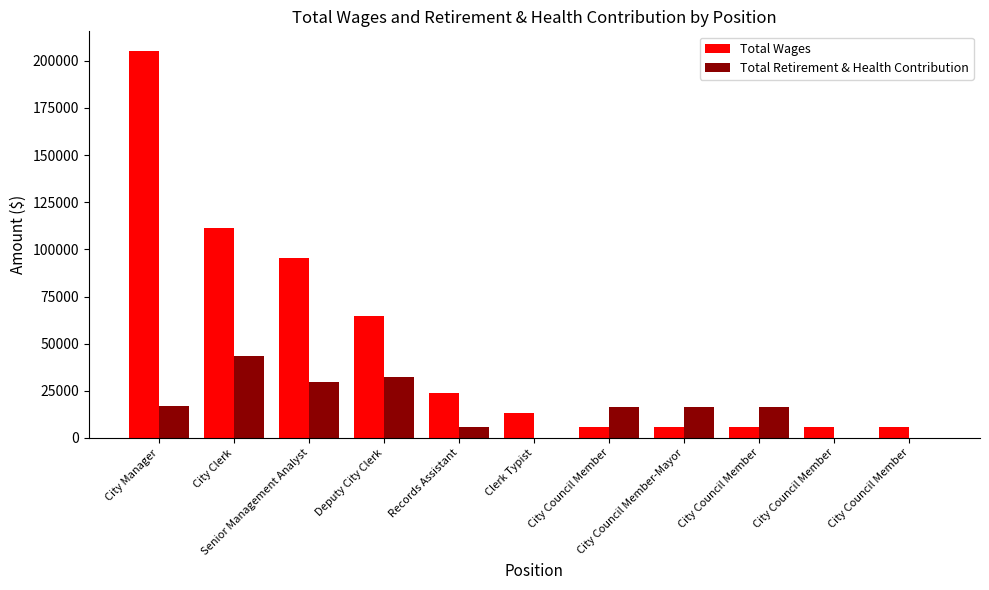

Count the number of categories in the chart.

11